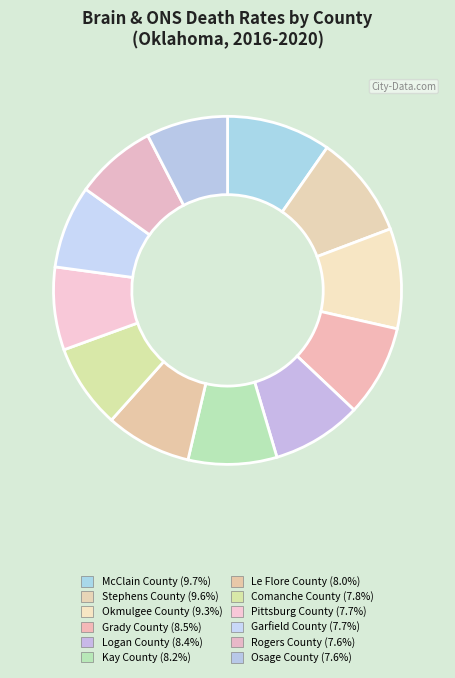

To the nearest percent, what is the difference between the largest and smallest slice percentages?

2%